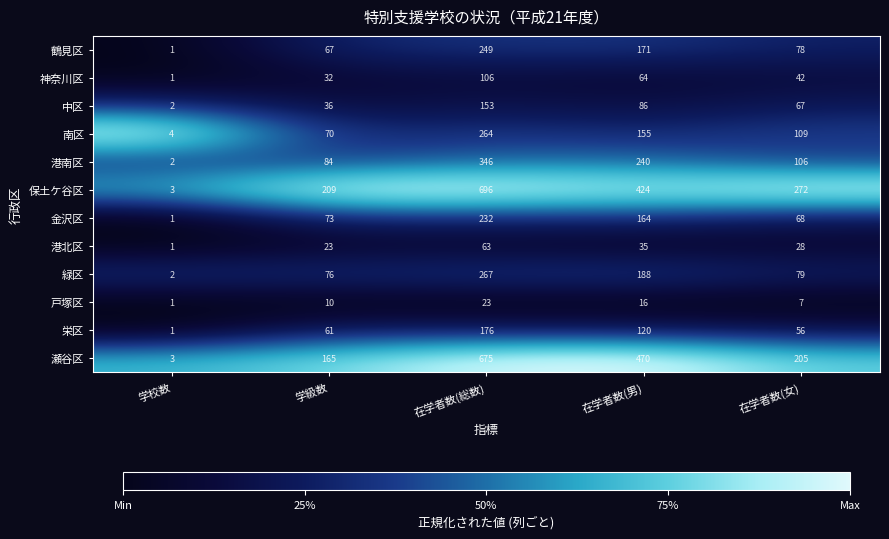

What is the total value across all series at 在学者数(男)?

2133